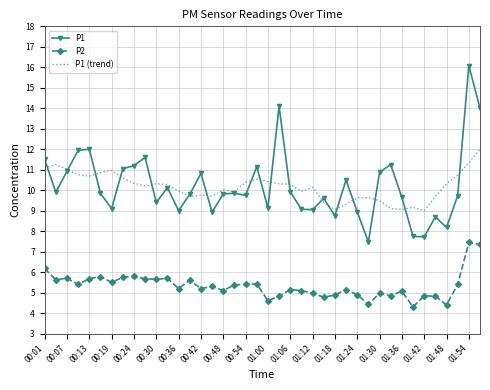

Rank the series by their maximum value, from lowest to highest.

P2, P1 (trend), P1